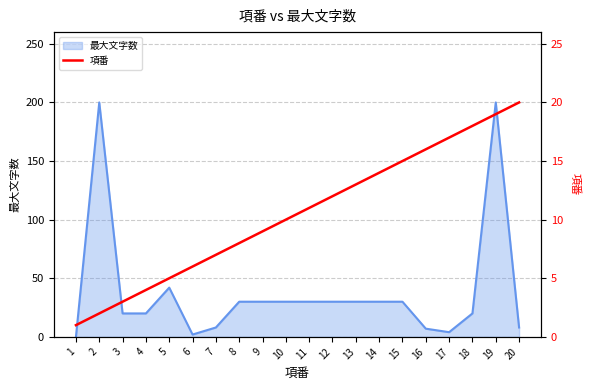

The value of 最大文字数 at 19 is 200. True or false?

True